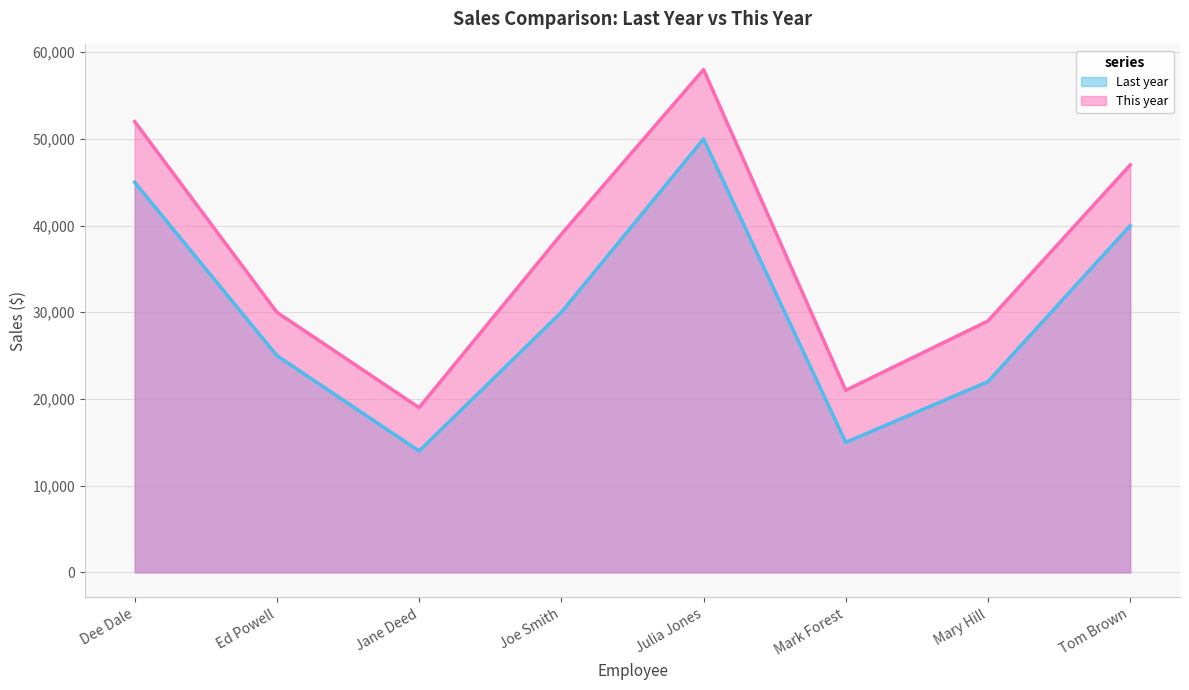

Rank the series at Julia Jones from highest to lowest value.

This year, Last year